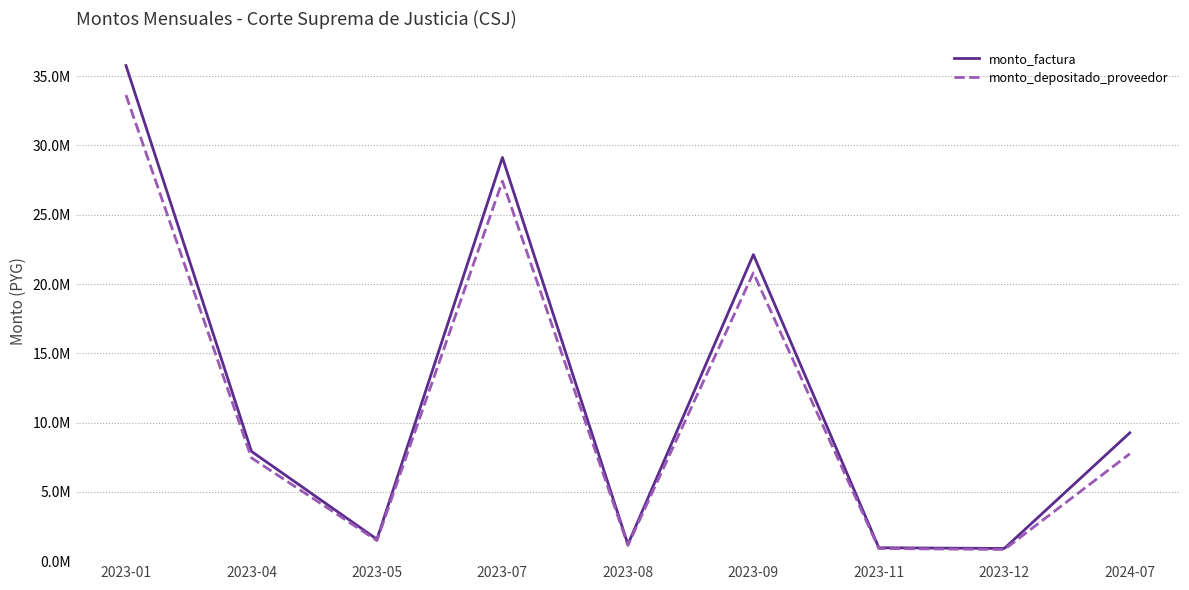

Does the chart have visible grid lines?

Yes